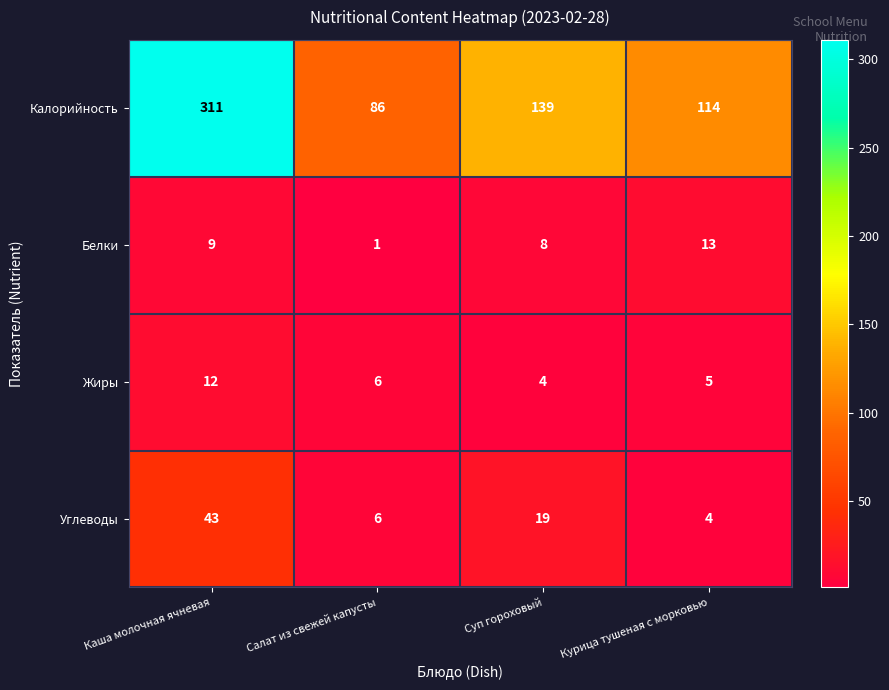

Which label corresponds to the largest value in the chart?

Каша молочная ячневая